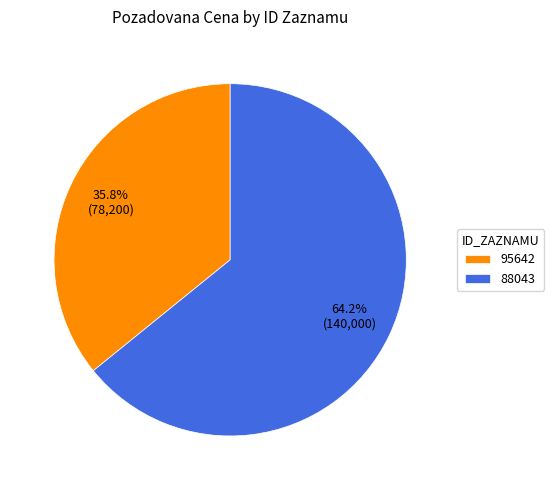

To the nearest percent, what is the difference between the 95642 and 88043 slice percentages?

28%